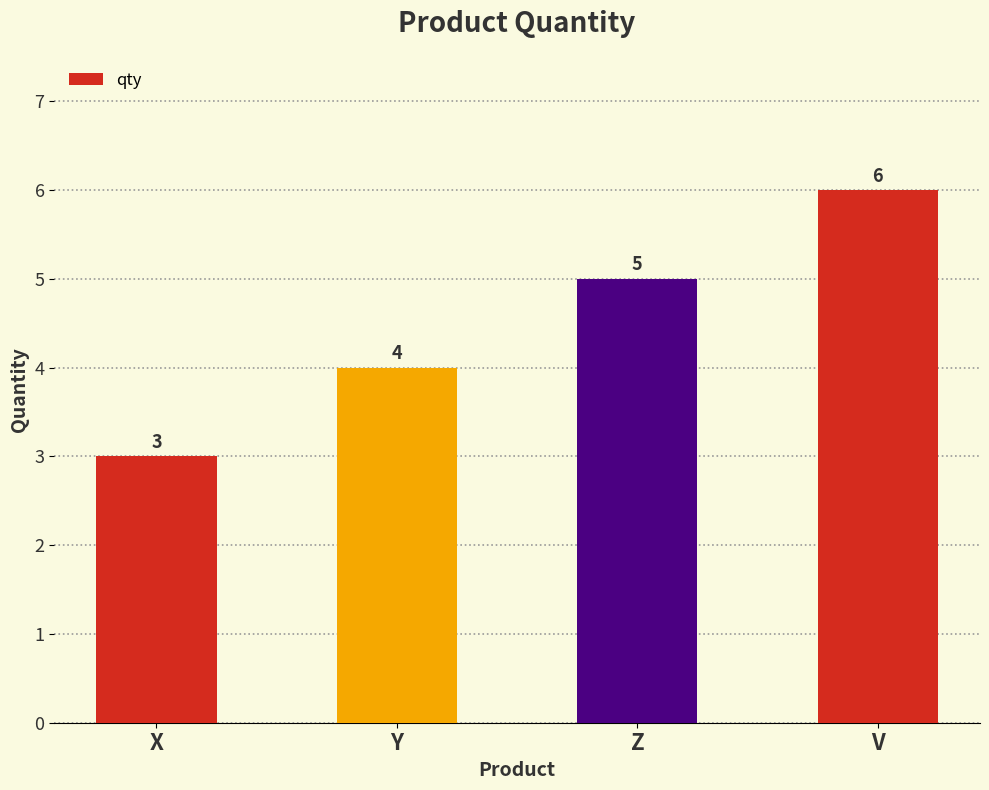

The value at X is 5. True or false?

False